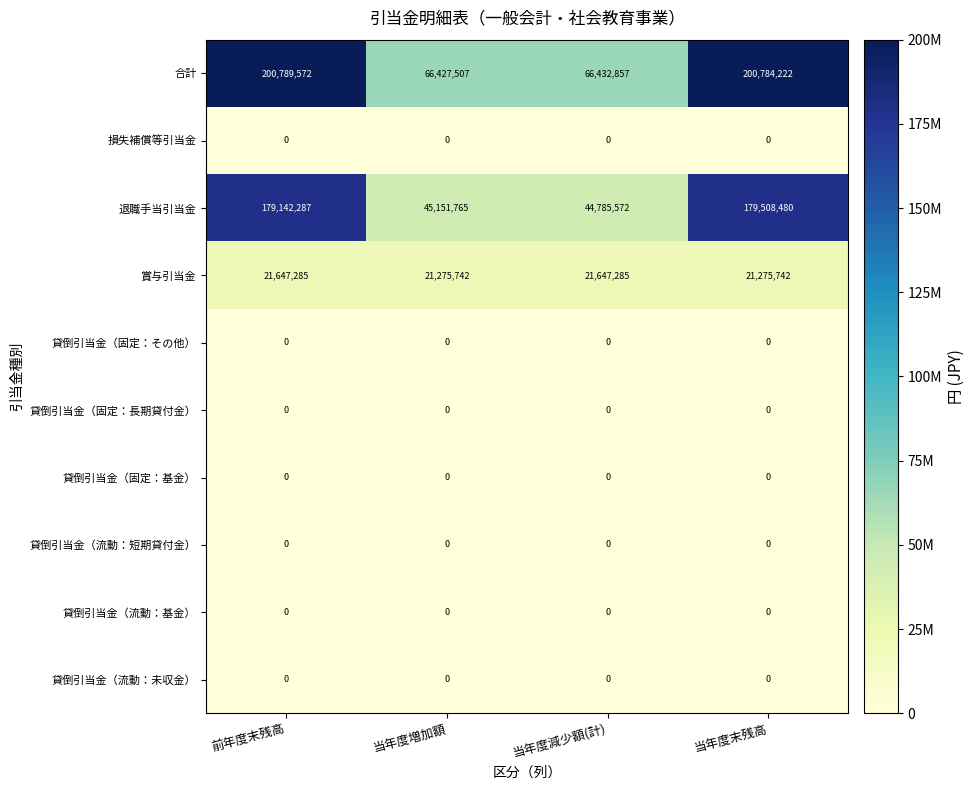

Which series has the widest spread of values?

退職手当引当金